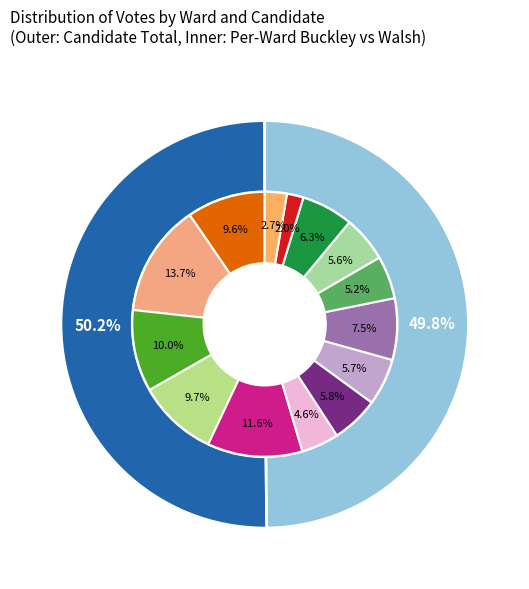

Is it true that 4 is 19% of the pie?

True